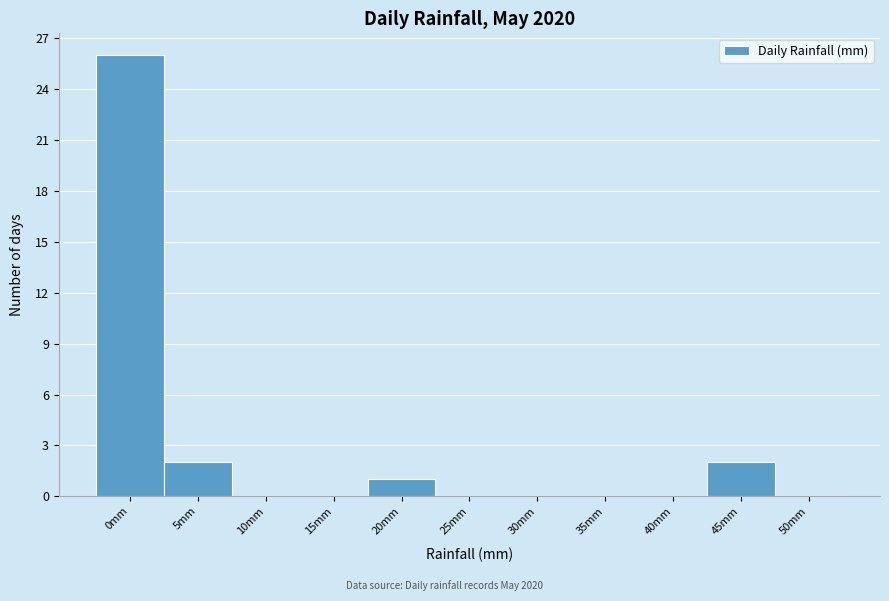

Reading left to right, what are all the values shown in this chart?

0mm=26	5mm=2	10mm=0	15mm=0	20mm=1	25mm=0	30mm=0	35mm=0	40mm=0	45mm=2	50mm=0